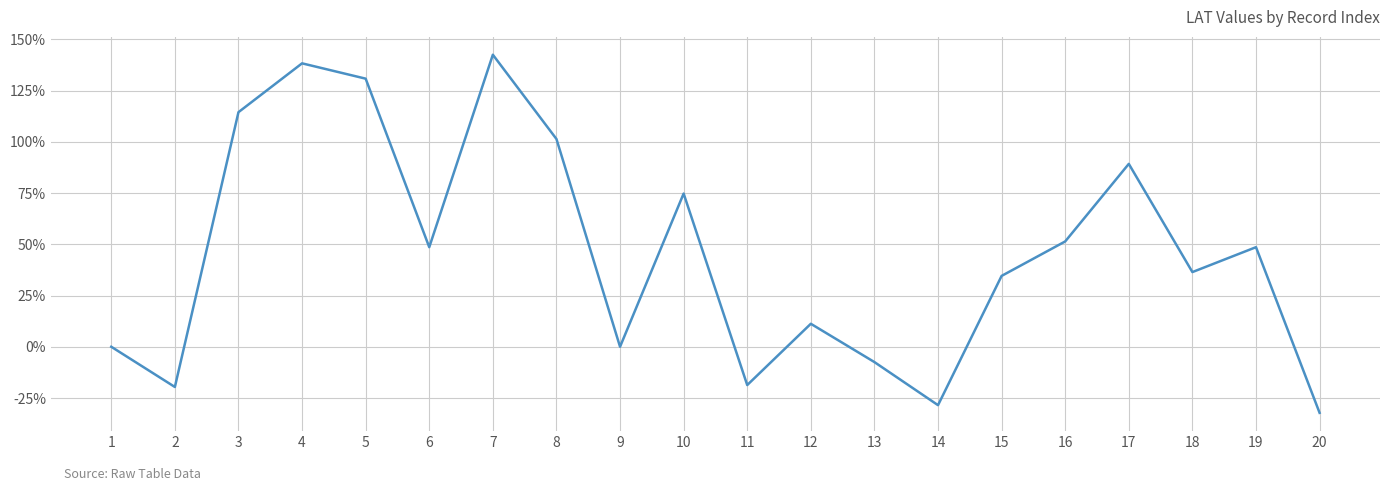

Read the value at 17.

89.3